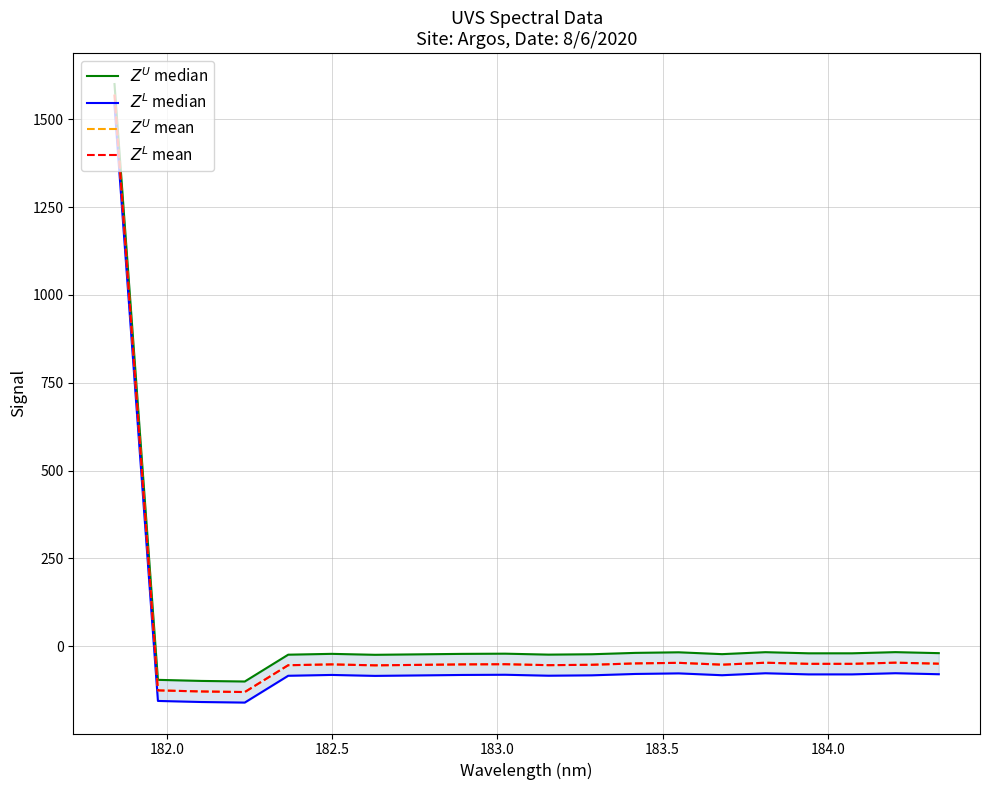

How many lines are shown in the chart?

4